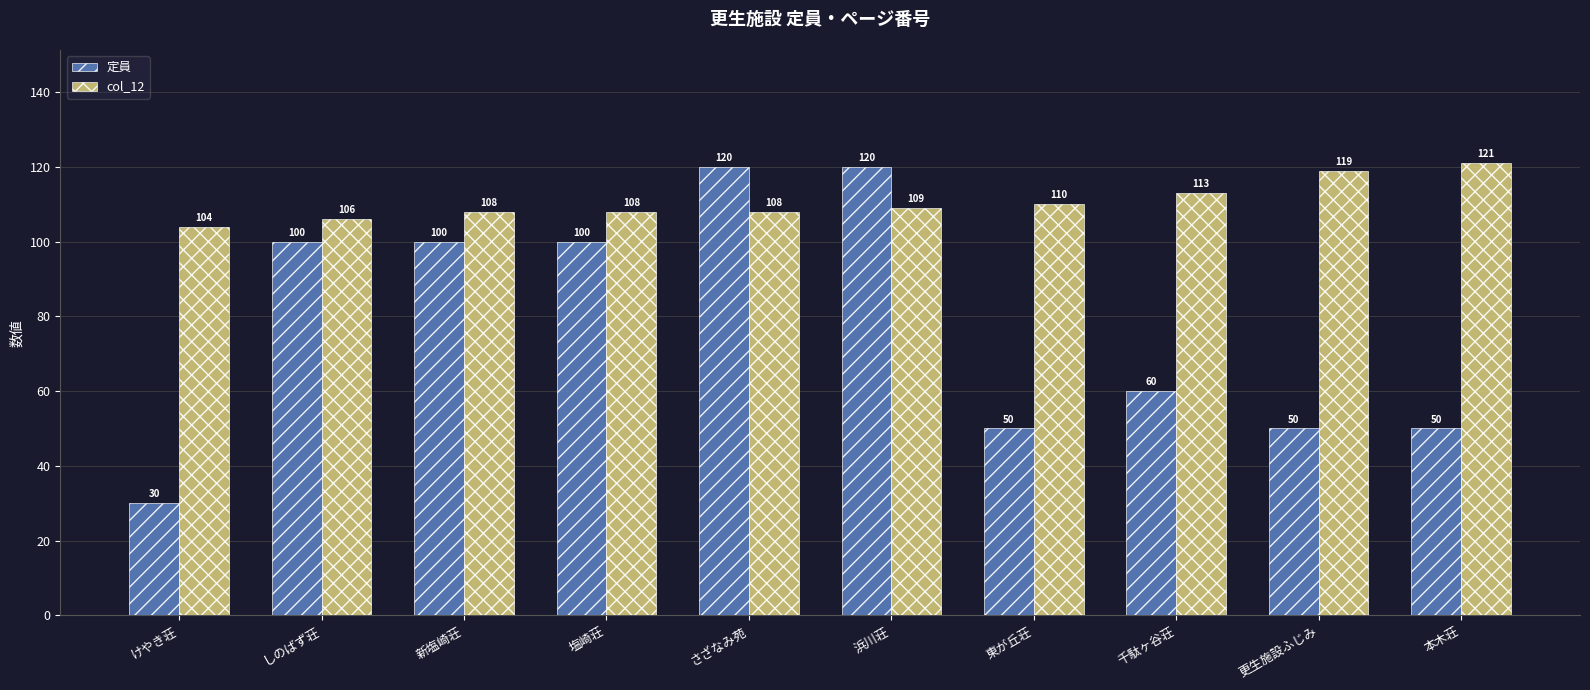

What is the highest value of the col_12 series?

121